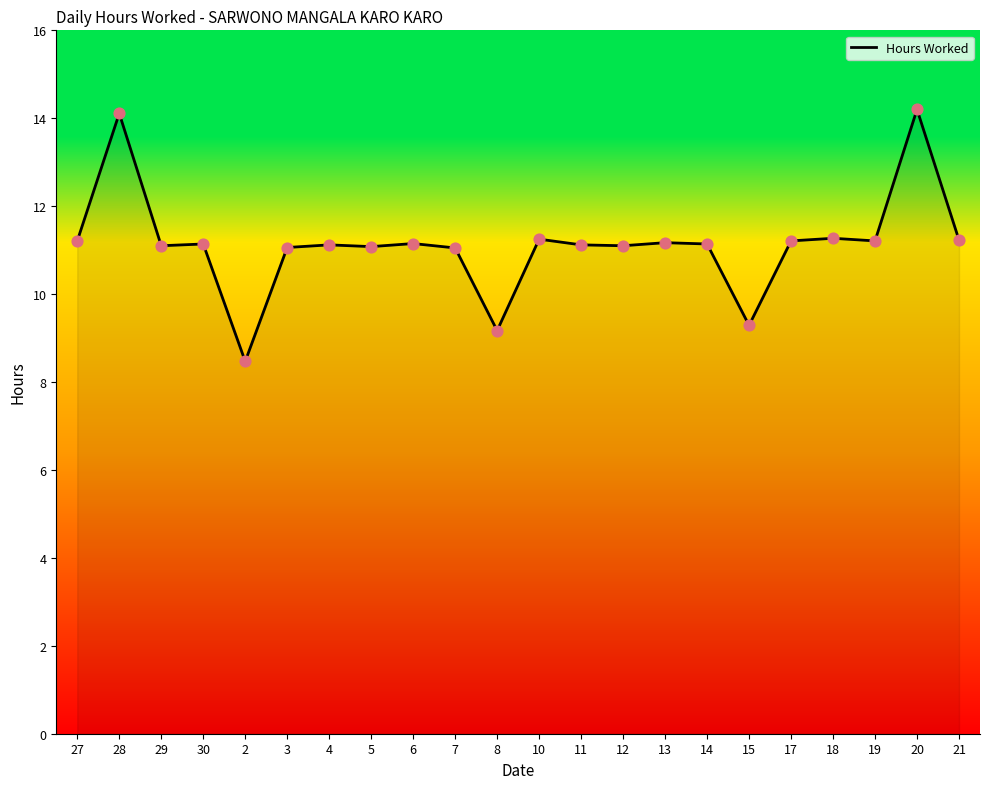

Which has a higher value, 28 or 4?

28